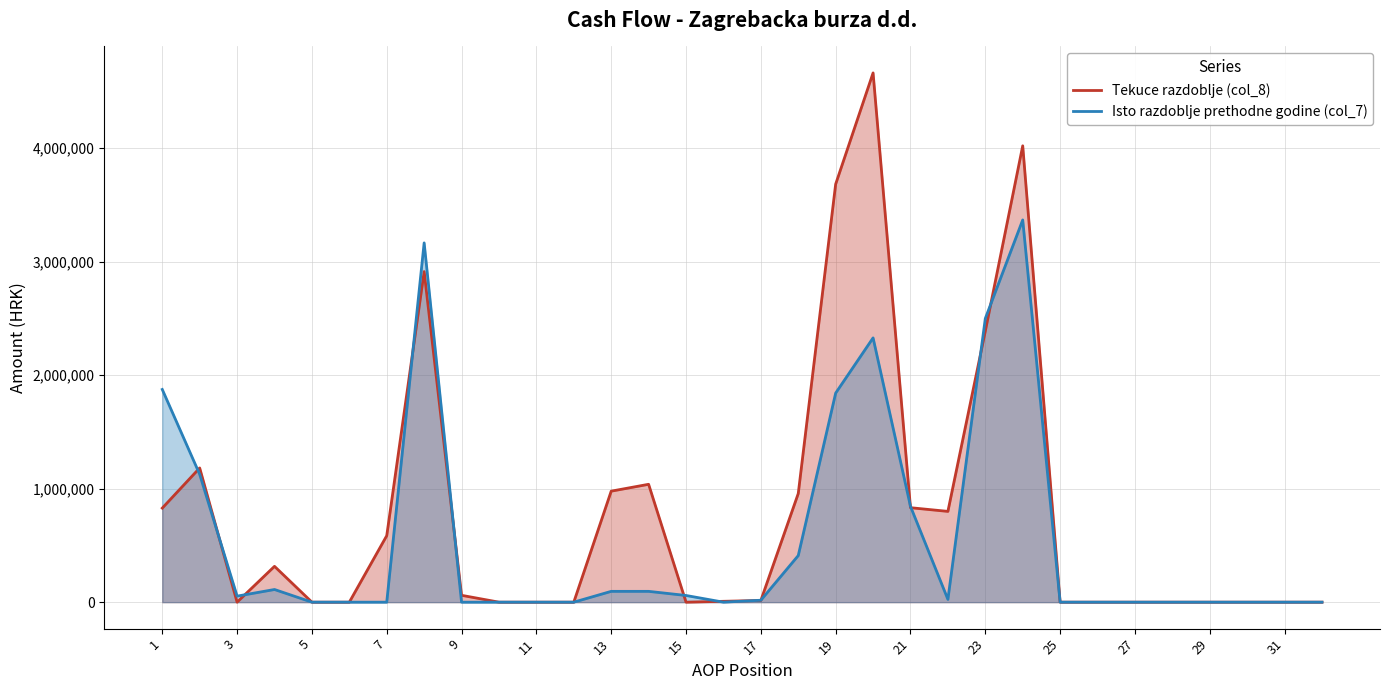

Does the chart display data point markers on the line(s)?

No